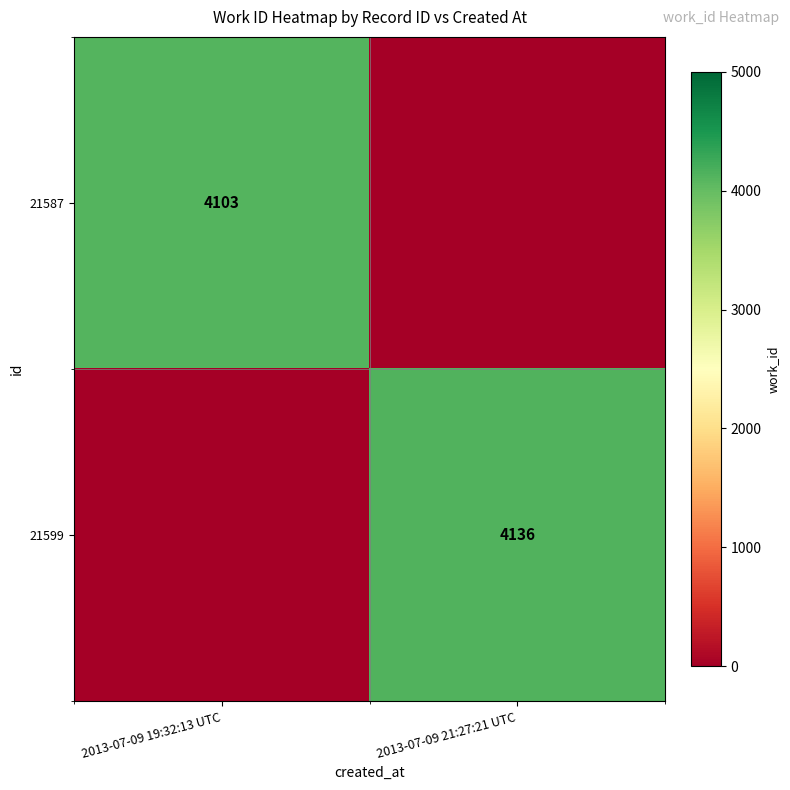

Which has a higher value, 2013-07-09 21:27:21 UTC or 2013-07-09 19:32:13 UTC?

2013-07-09 19:32:13 UTC